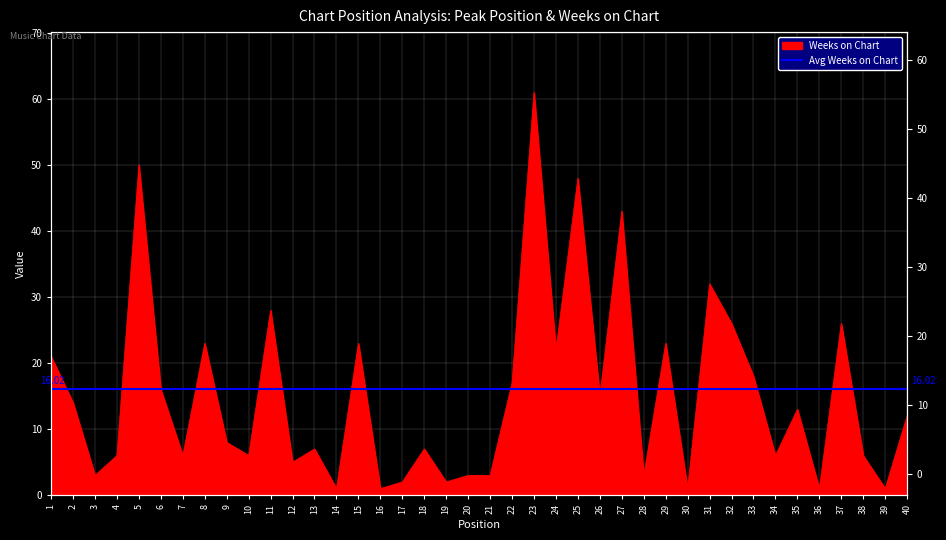

Reading left to right, what are all the values shown in this chart?

1=21	2=14	3=3	4=6	5=50	6=16	7=6	8=23	9=8	10=6	11=28	12=5	13=7	14=1	15=23	16=1	17=2	18=7	19=2	20=3	21=3	22=17	23=61	24=22	25=48	26=15	27=43	28=3	29=23	30=1	31=32	32=26	33=18	34=6	35=13	36=1	37=26	38=6	39=1	40=12